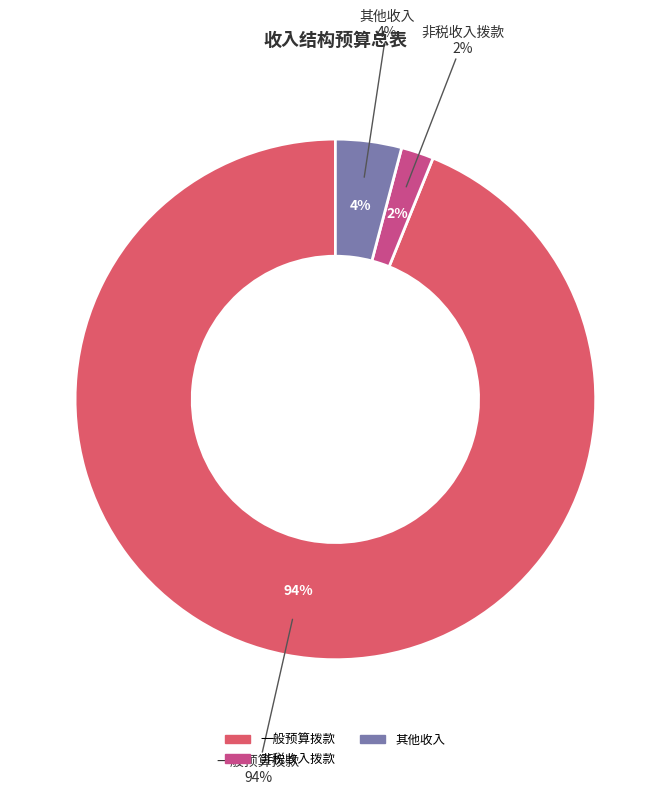

Does 非税收入拨款 represent more than half of the total?

No